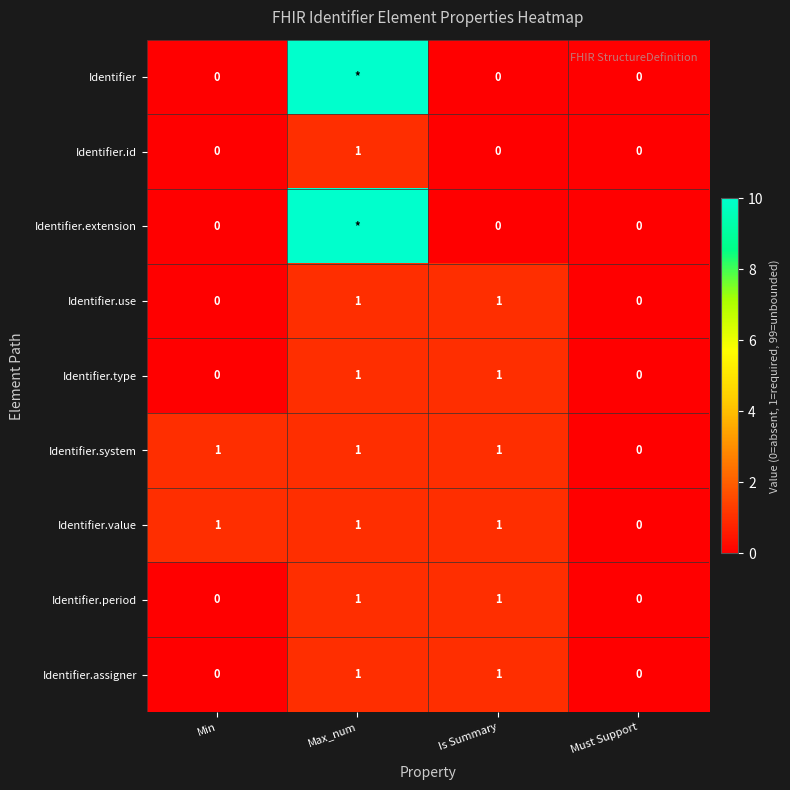

At which category is the sum across all series the highest?

Max_num